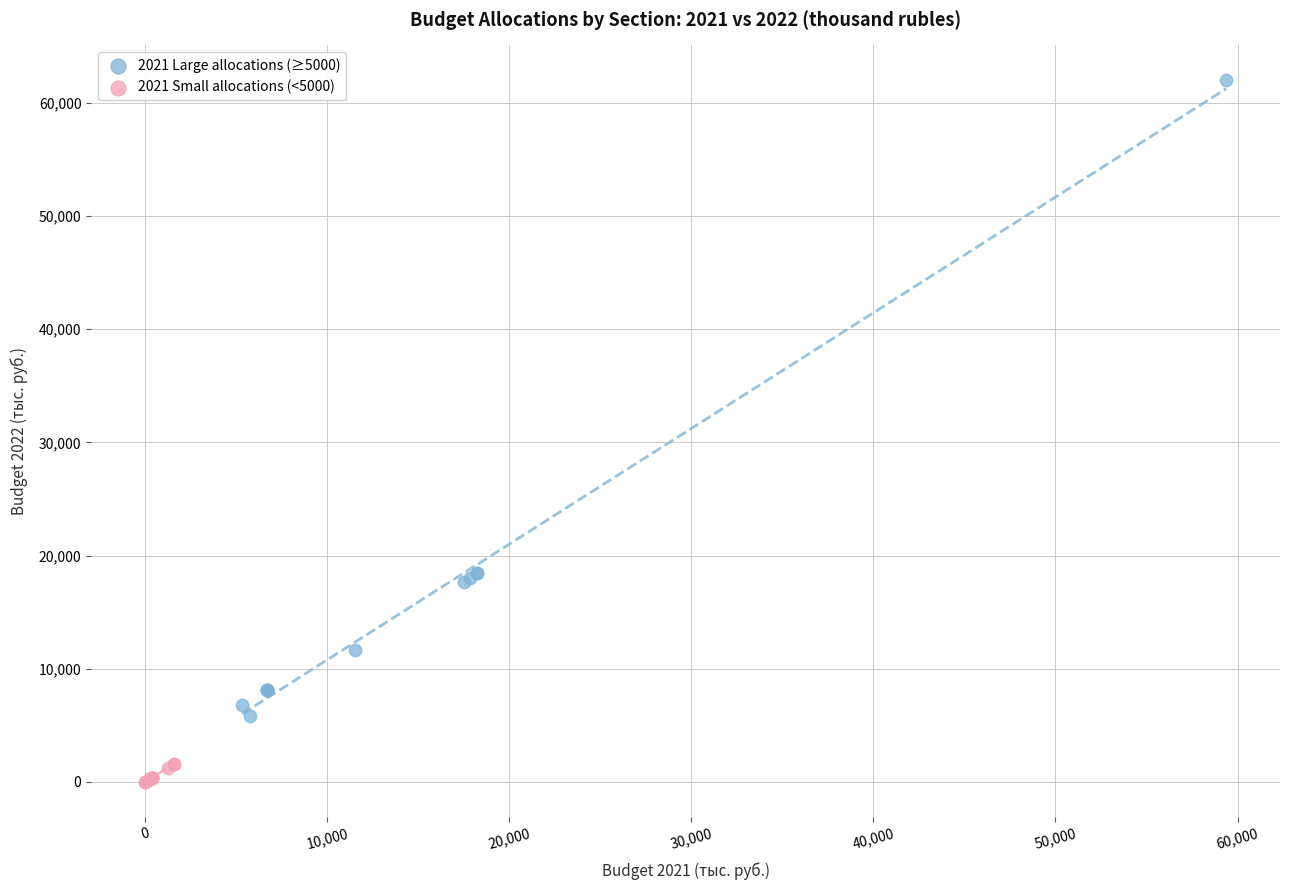

What are all the series names shown in the legend?

2021 Large allocations (≥5000), 2021 Small allocations (<5000)